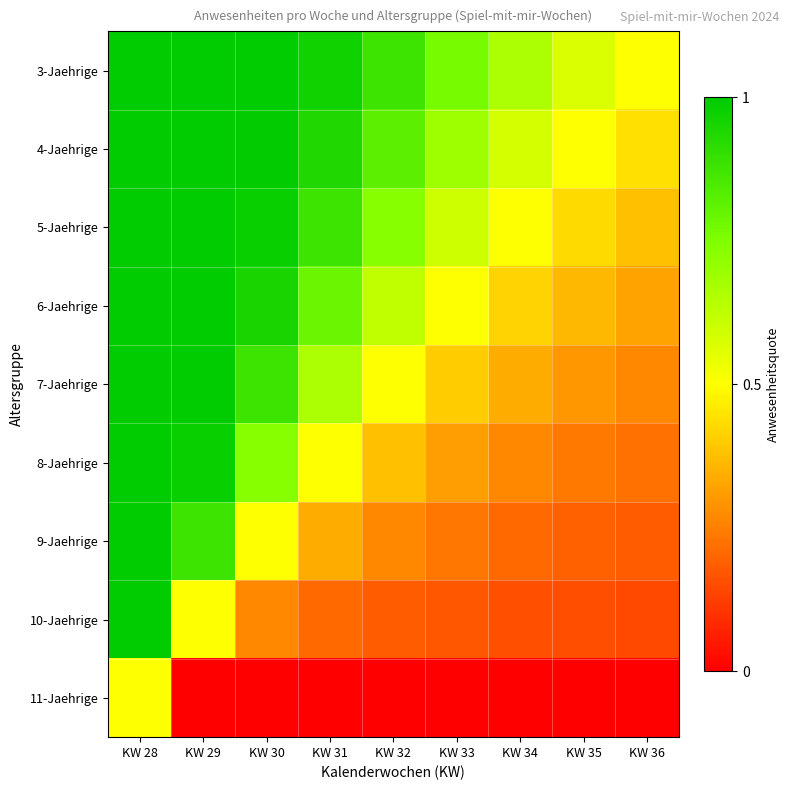

Rank the series by their maximum value, from lowest to highest.

11-Jaehrige, 3-Jaehrige, 4-Jaehrige, 5-Jaehrige, 6-Jaehrige, 7-Jaehrige, 8-Jaehrige, 9-Jaehrige, 10-Jaehrige